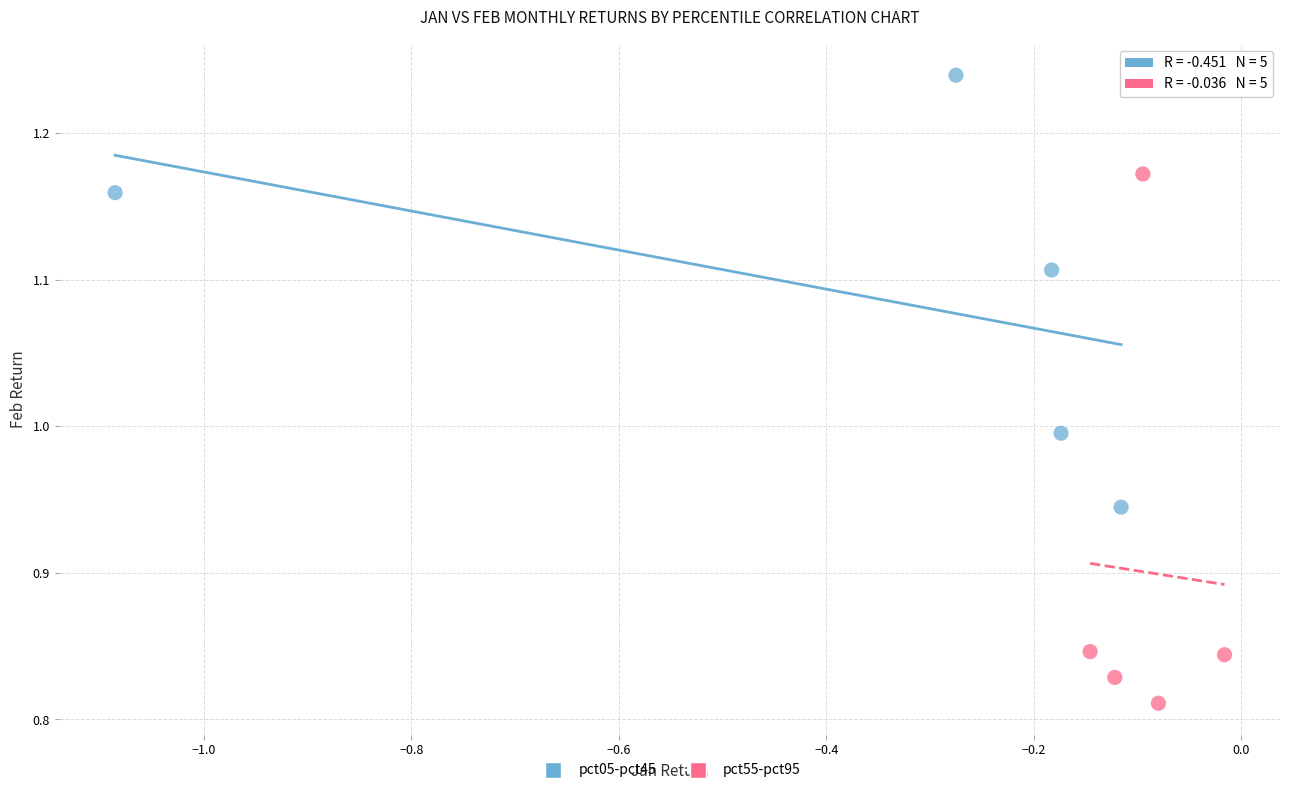

Which series has the widest spread of Y values?

pct55-pct95